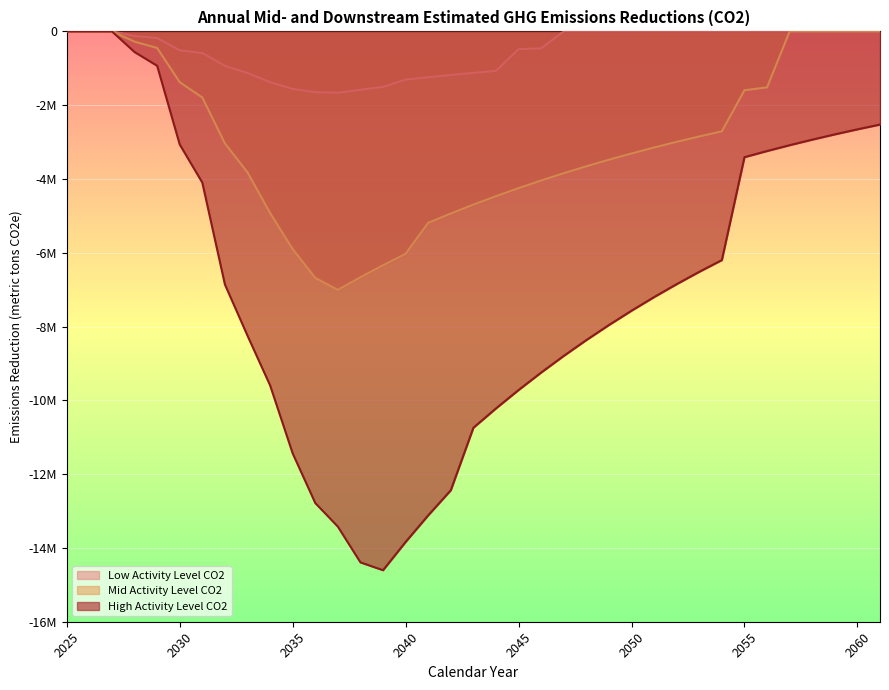

Which series has the largest range (max minus min)?

High Activity Level CO2